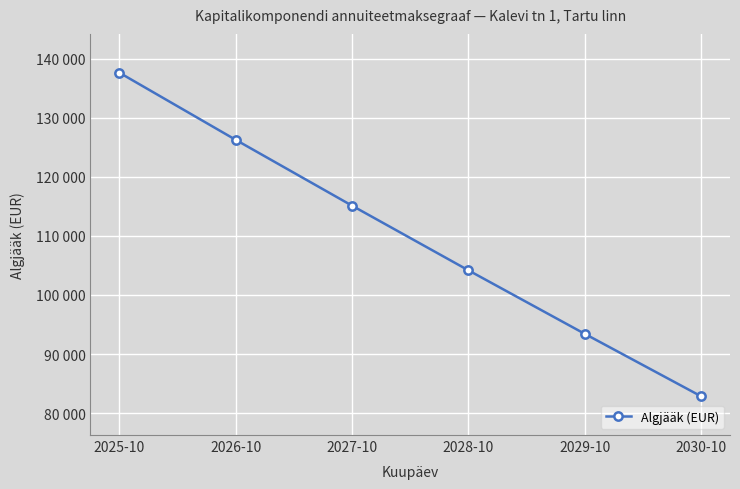

What is the greatest value displayed?

137614.0